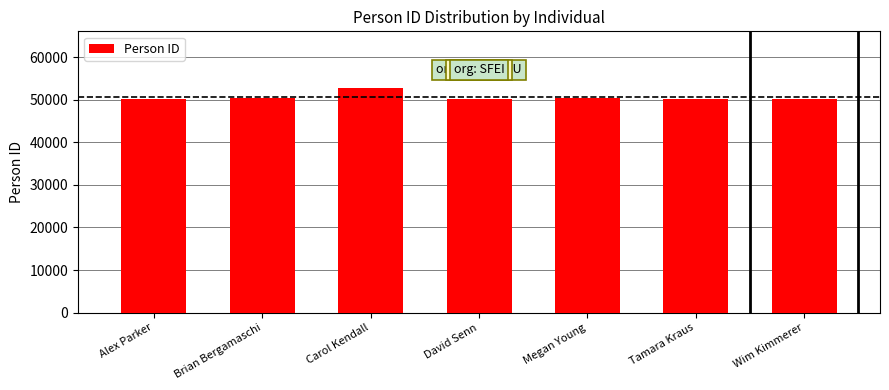

What is the label of the 7th bar from the right?

Alex Parker